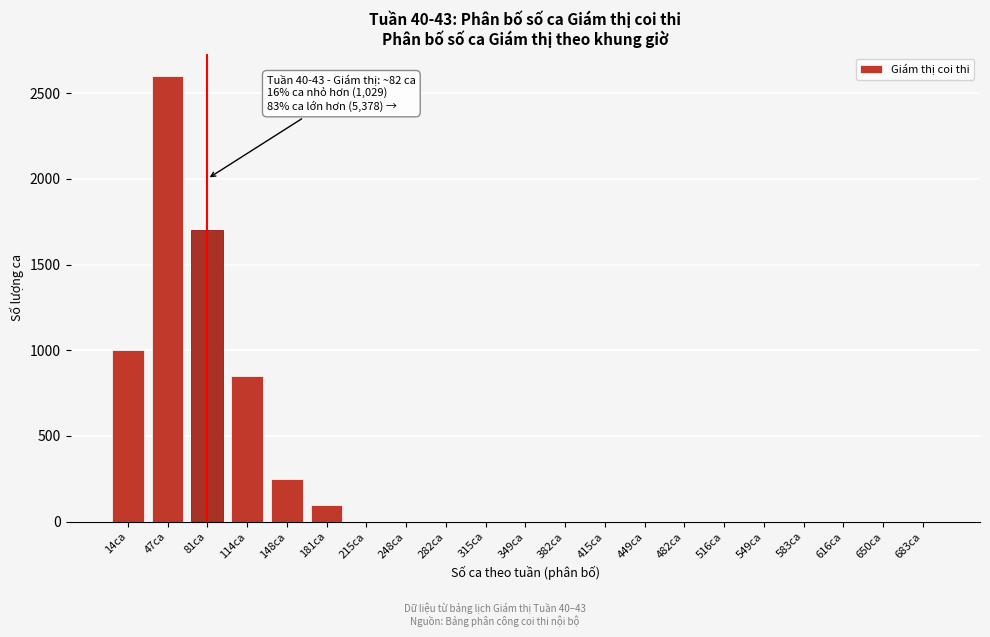

Reading left to right, what are all the values shown in this chart?

14ca=1000	47ca=2600	81ca=1700	114ca=850	148ca=250	181ca=100	215ca=0	248ca=0	282ca=0	315ca=0	349ca=0	382ca=0	415ca=0	449ca=0	482ca=0	516ca=0	549ca=0	583ca=0	616ca=0	650ca=0	683ca=0